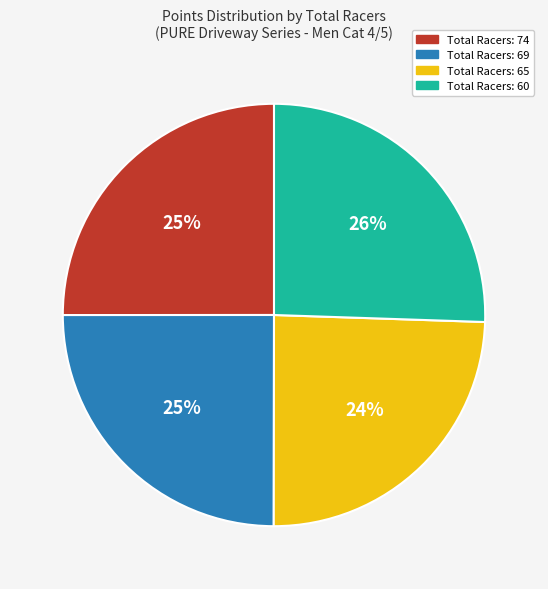

How many segments does this pie chart have?

4